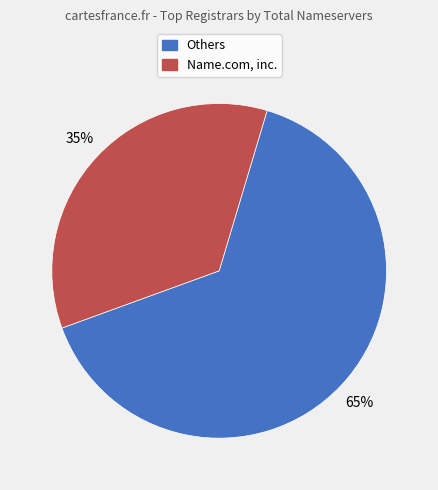

To the nearest percent, what is the average slice percentage?

50%